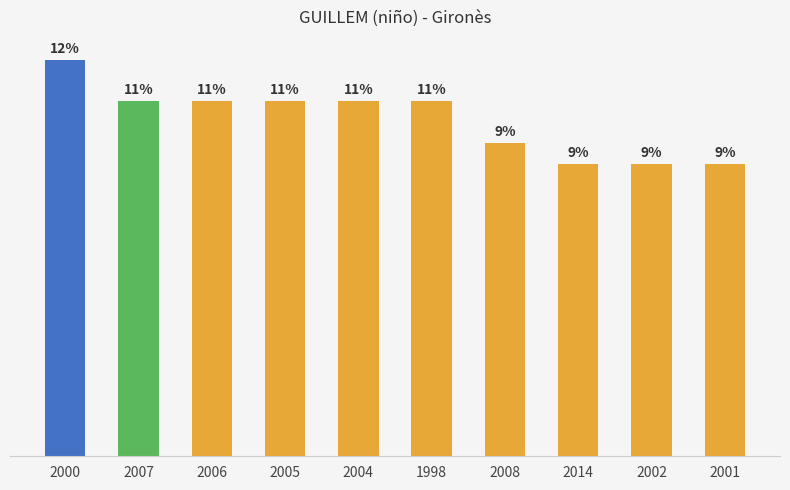

Are the bars grouped side by side (vs. stacked)?

No